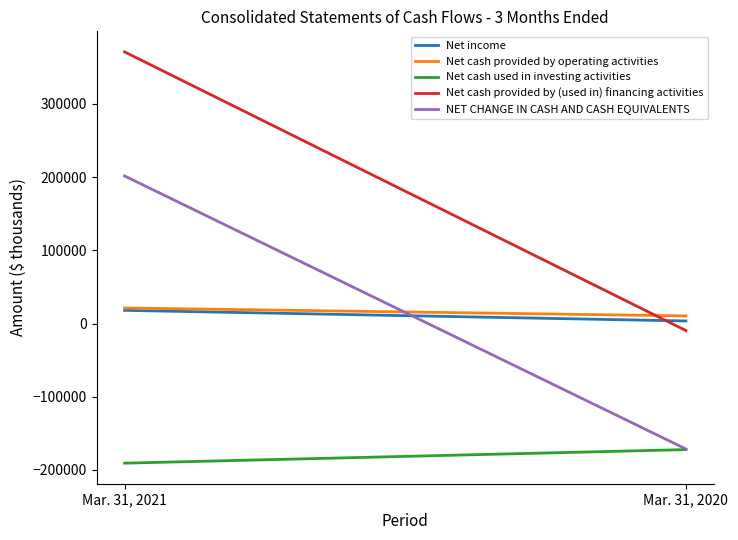

What value does the NET CHANGE IN CASH AND CASH EQUIVALENTS series have at Mar. 31, 2020, to the nearest 10?

-171360